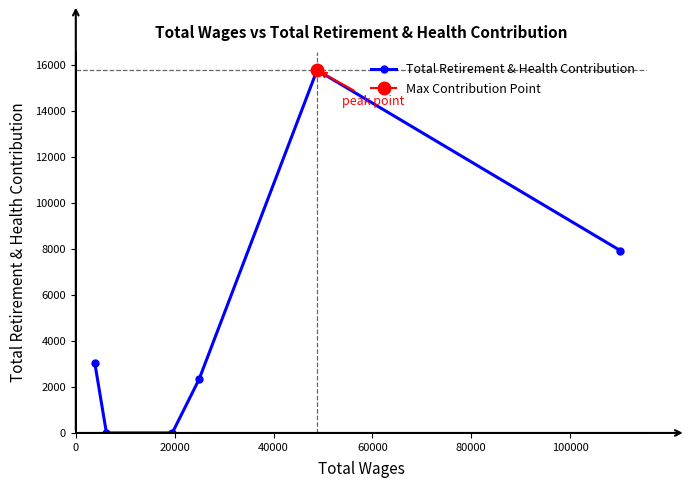

What is the difference between the maximum and minimum values?

15792